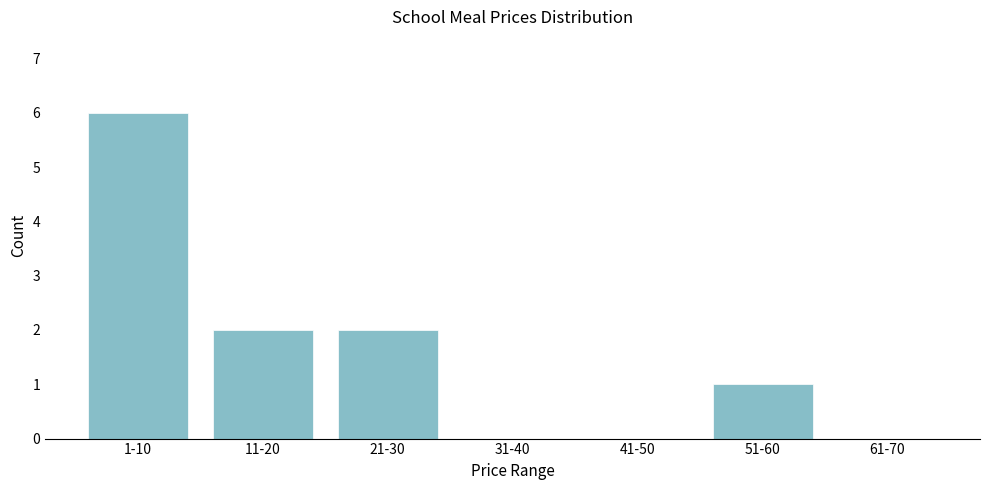

Reading left to right, extract all data points from this chart.

1-10=6	11-20=2	21-30=2	31-40=0	41-50=0	51-60=1	61-70=0